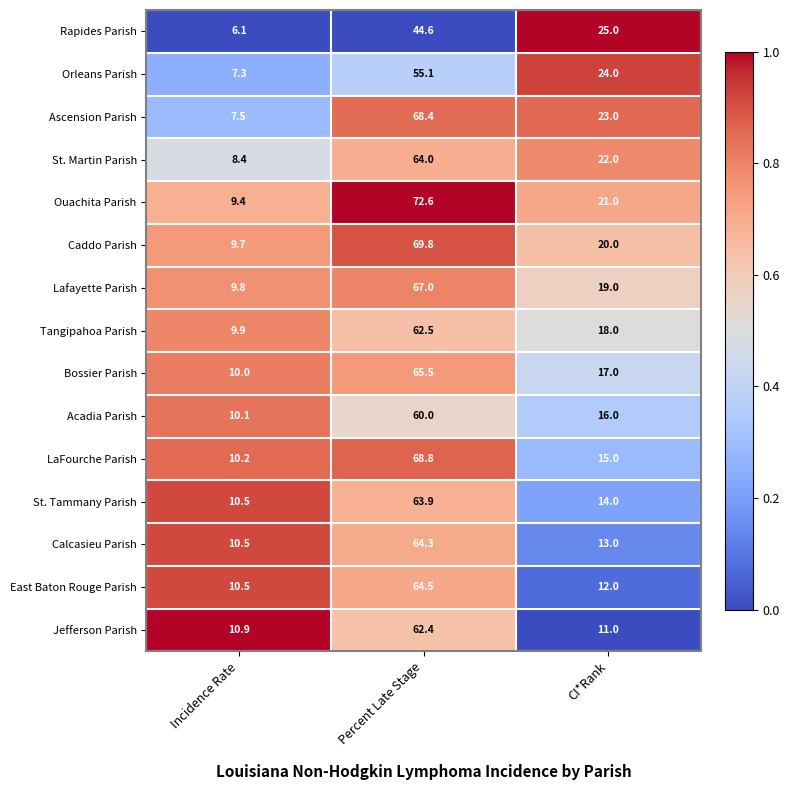

What is the total value across all series at CI*Rank?

270.0